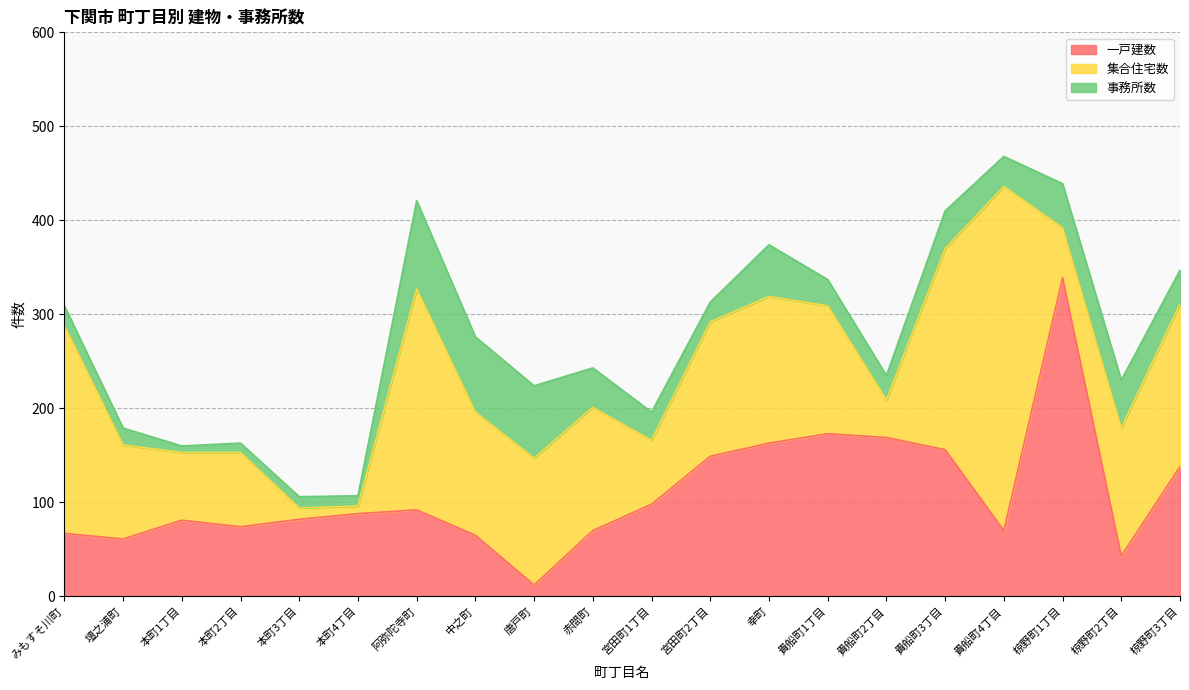

The 一戸建数 series shows 70 at 赤間町. True or false?

True